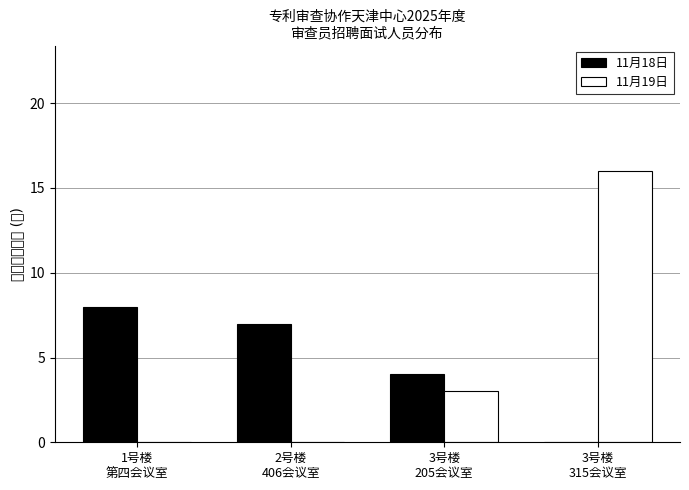

Where does the 11月19日 series first go above 3?

3号楼
315会议室